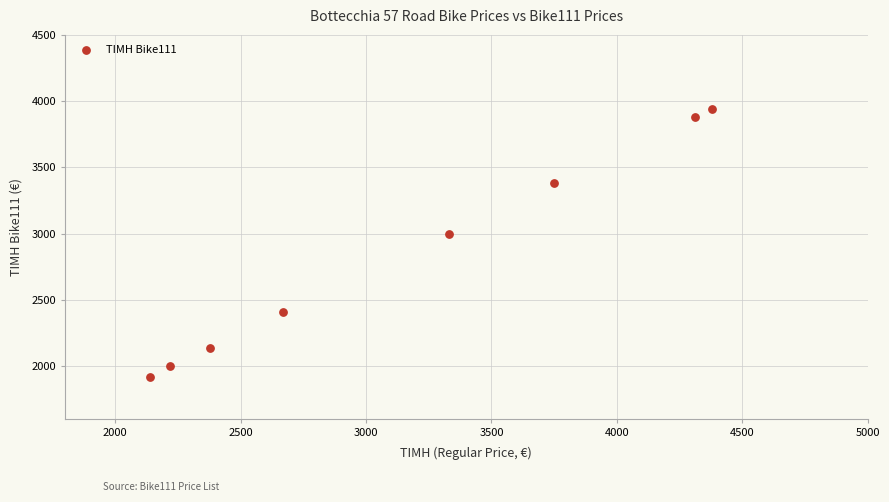

What is the average Y value?

2834